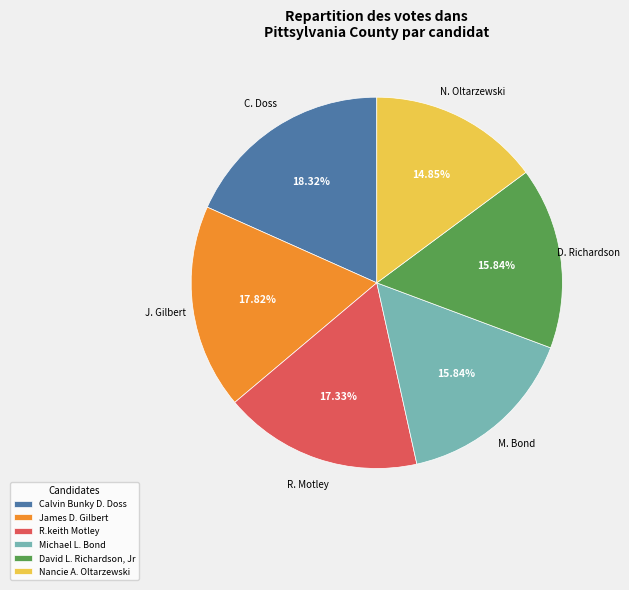

Is there a majority slice in this chart?

No